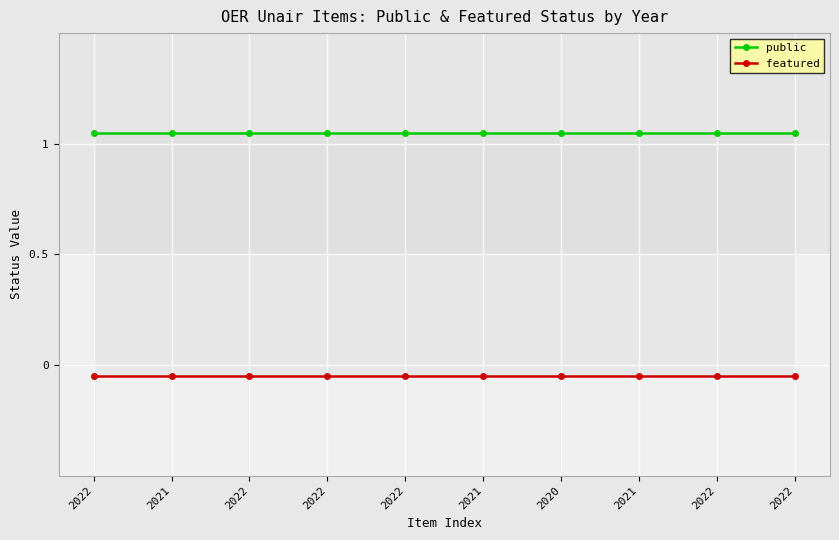

Reading right to left, transcribe all the data shown in this chart.

public: 2022=1.1	2022=1.1	2021=1.1	2020=1.1	2021=1.1	2022=1.1	2022=1.1	2022=1.1	2021=1.1	2022=1.1
featured: 2022=-0.1	2022=-0.1	2021=-0.1	2020=-0.1	2021=-0.1	2022=-0.1	2022=-0.1	2022=-0.1	2021=-0.1	2022=-0.1